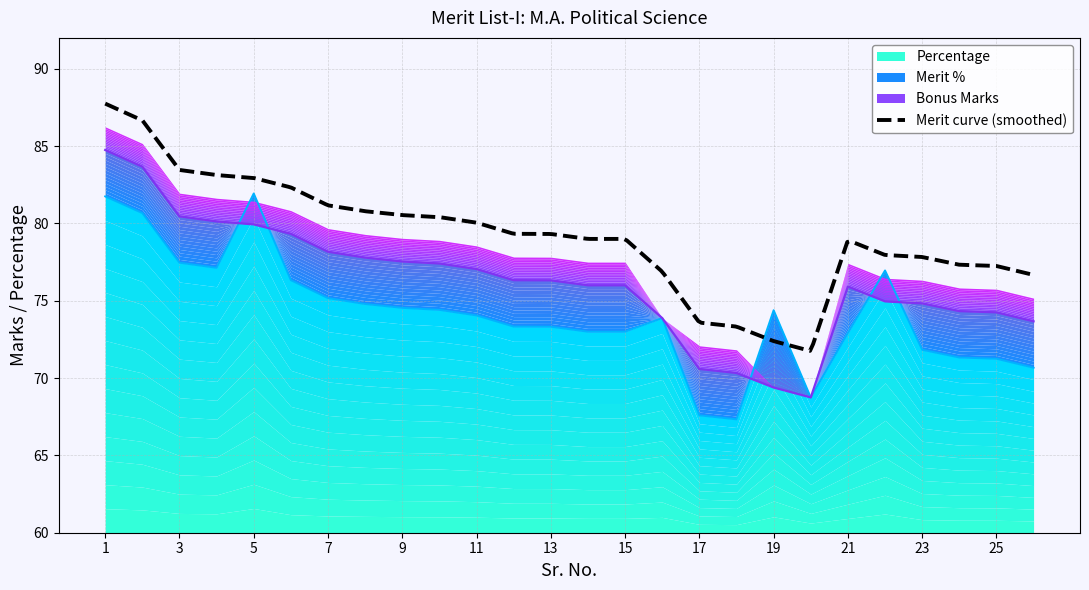

Where do Percentage and Merit % first cross each other?

4 and 5